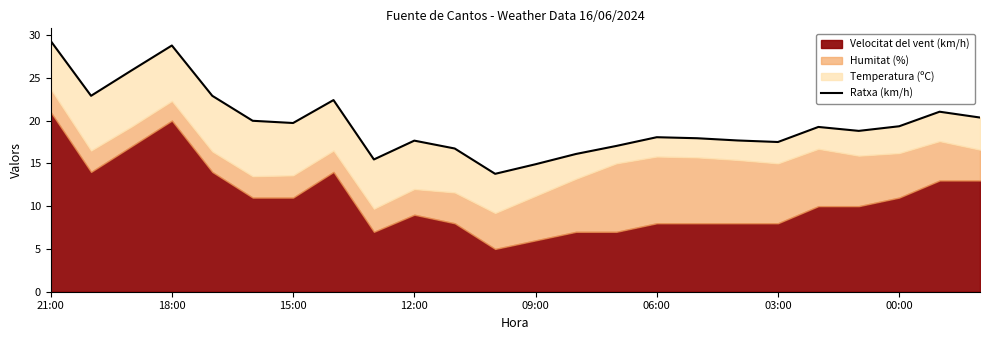

How many data points does each series have?

24